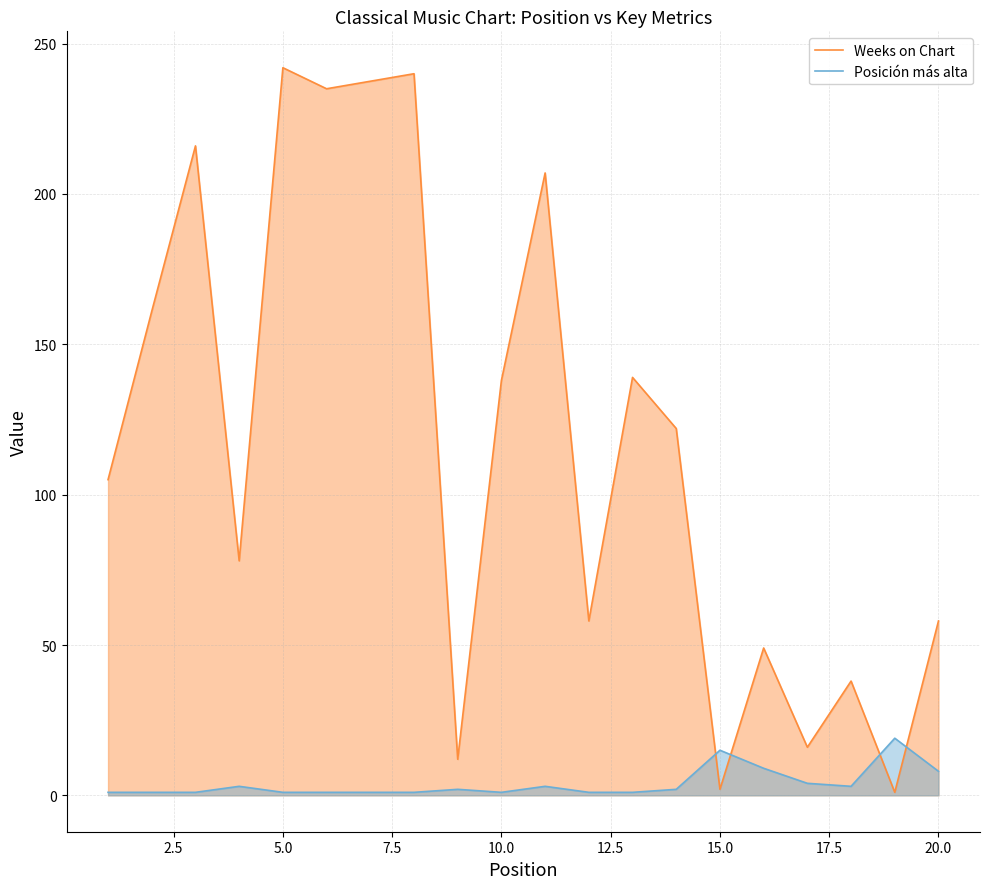

How many intersections are there between Posición más alta and Weeks on Chart?

4